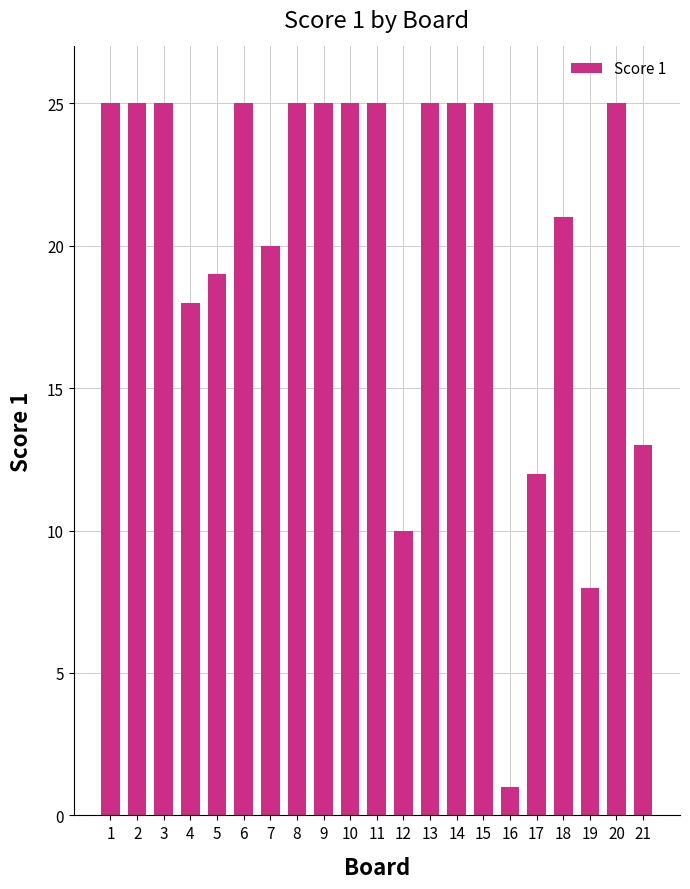

Does the chart contain any negative values?

No